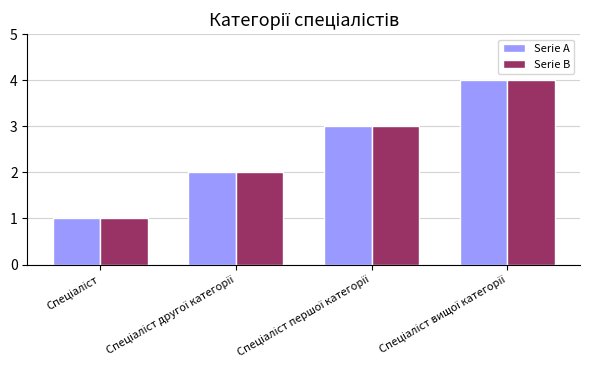

What is the maximum value shown in the chart?

4